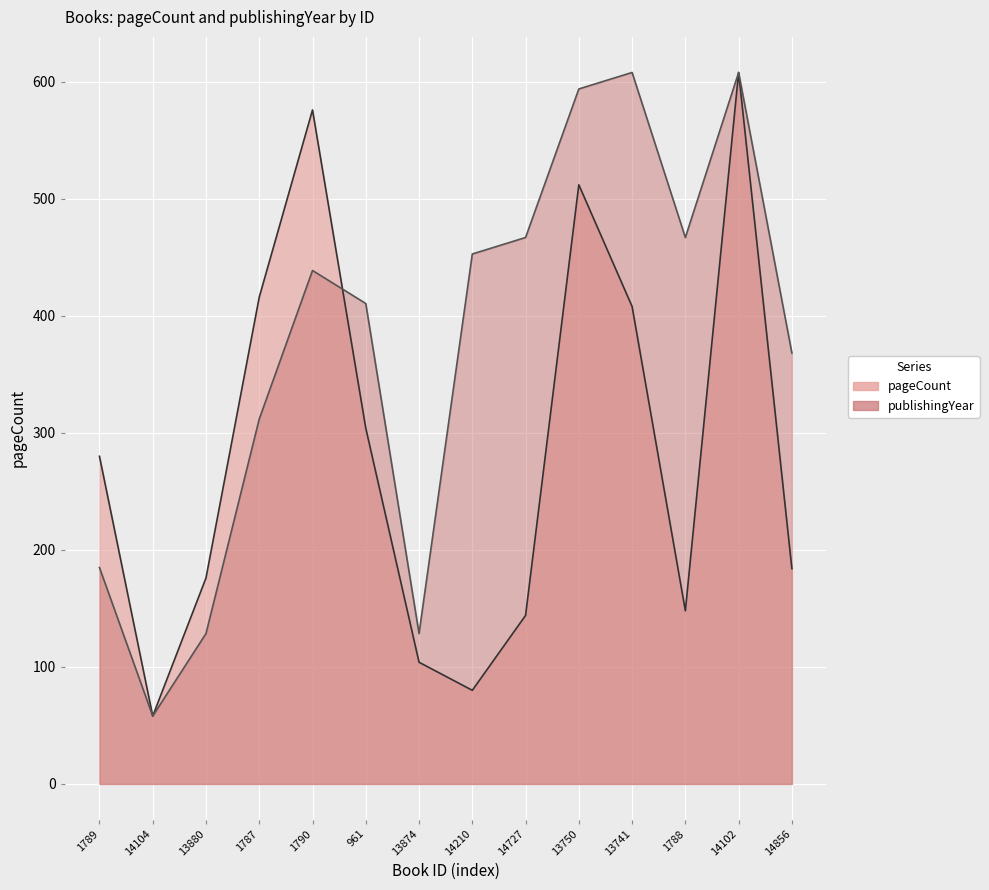

Which category has the highest value across all series?

14102